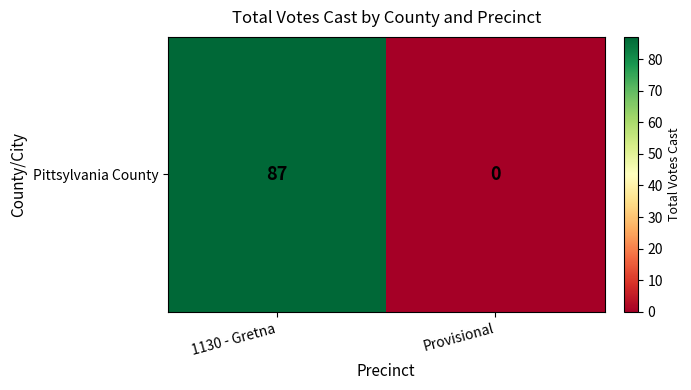

What is the difference between the maximum and minimum values?

87